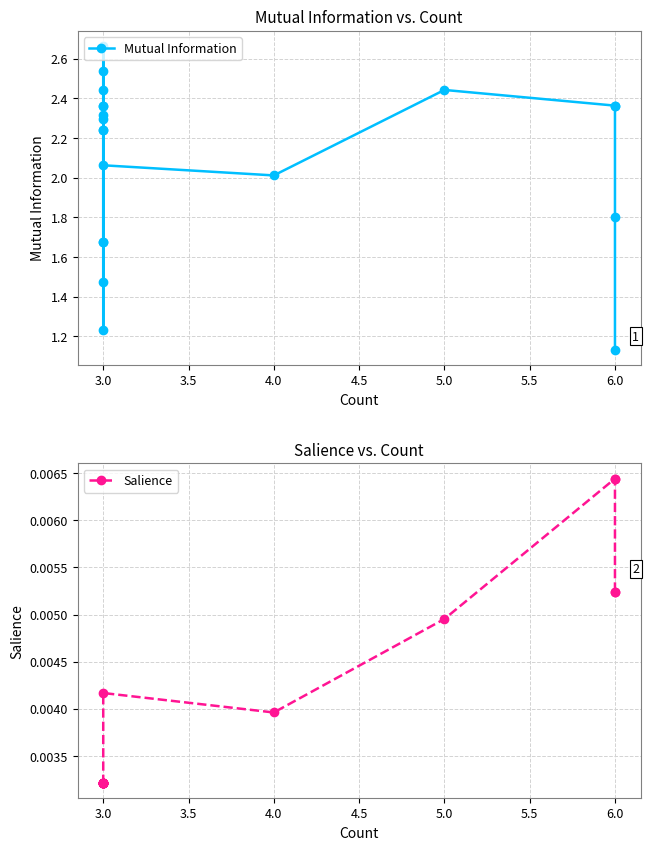

True or false: Mutual Information has more than 0 points higher than both neighbors.

True